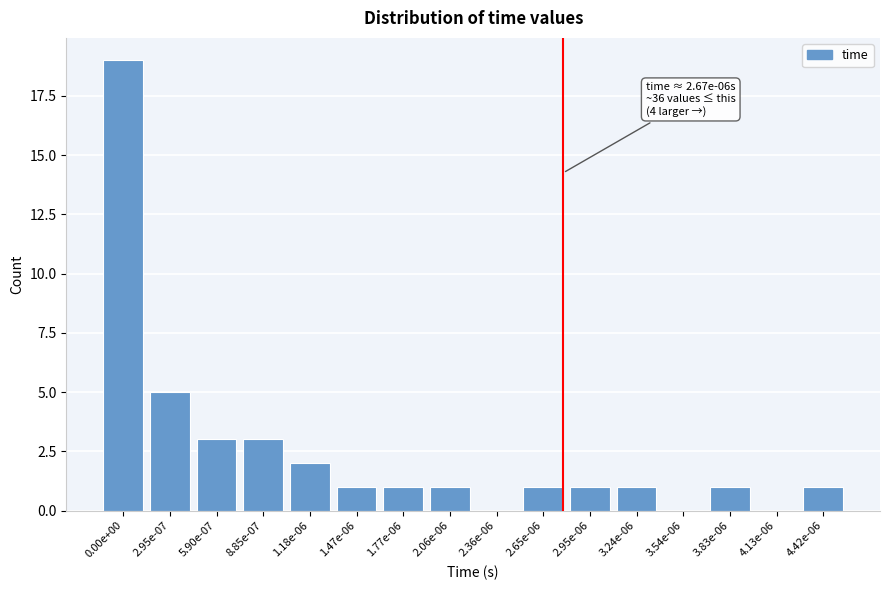

Reading left to right, what are all the values shown in this chart?

0.00e+00=19	2.95e-07=5	5.90e-07=3	8.85e-07=3	1.18e-06=2	1.47e-06=1	1.77e-06=1	2.06e-06=1	2.36e-06=0	2.65e-06=1	2.95e-06=1	3.24e-06=1	3.54e-06=0	3.83e-06=1	4.13e-06=0	4.42e-06=1